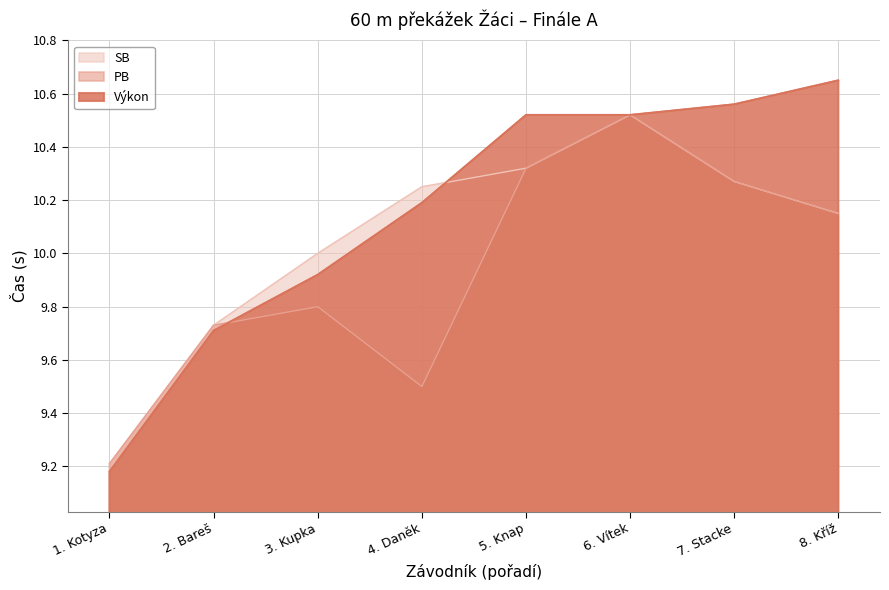

What is the total value across all series at 1. Kotyza?

27.6